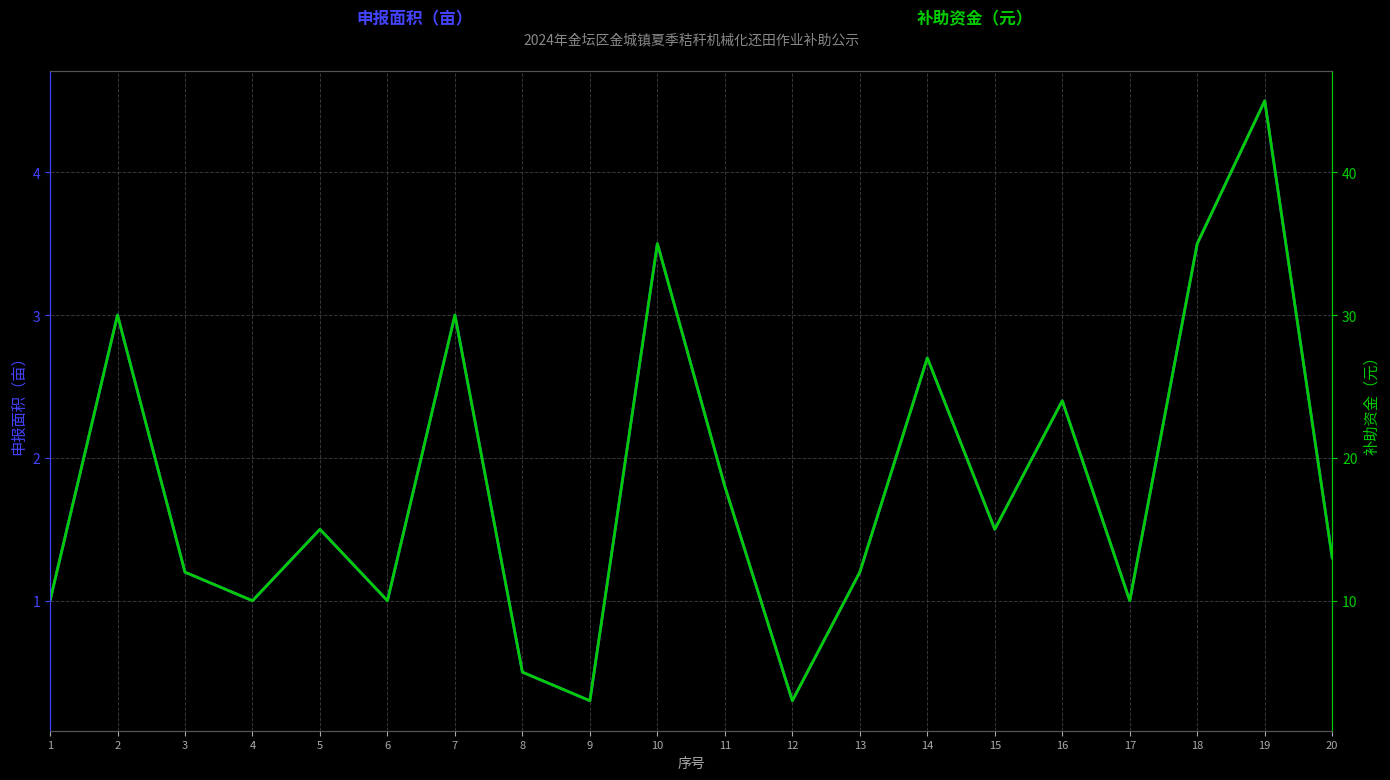

How many lines are shown in the chart?

2